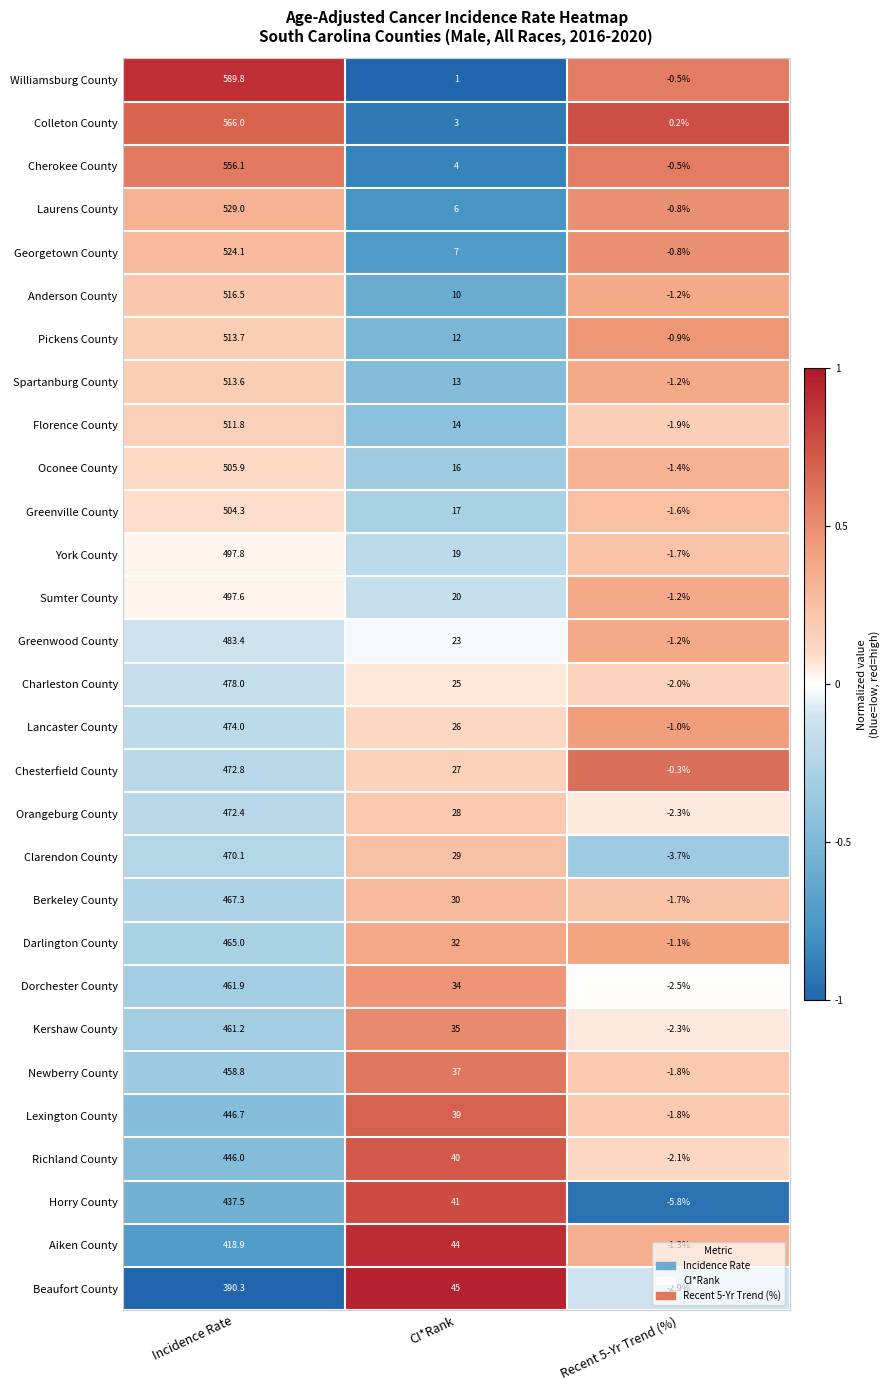

How many positive values does the Beaufort County series have?

2